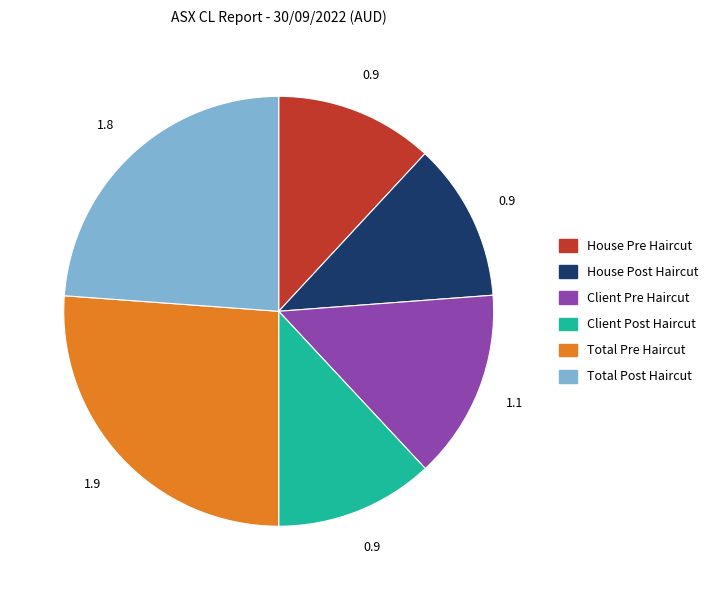

Is it true that Total Pre Haircut is 26% of the pie?

True